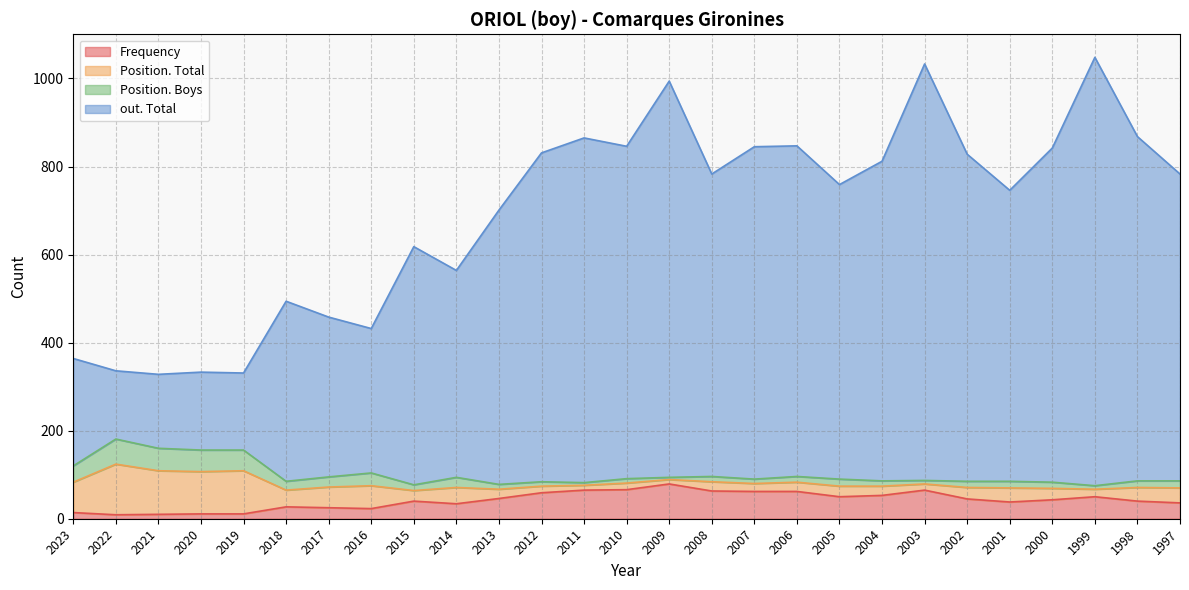

What is the value of the out. Total point at the 12th from the left?

831